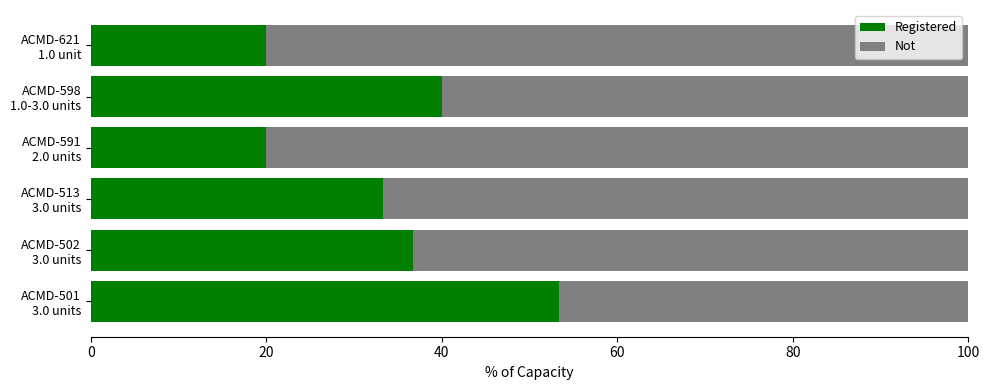

What is the maximum value for Registered?

53.3